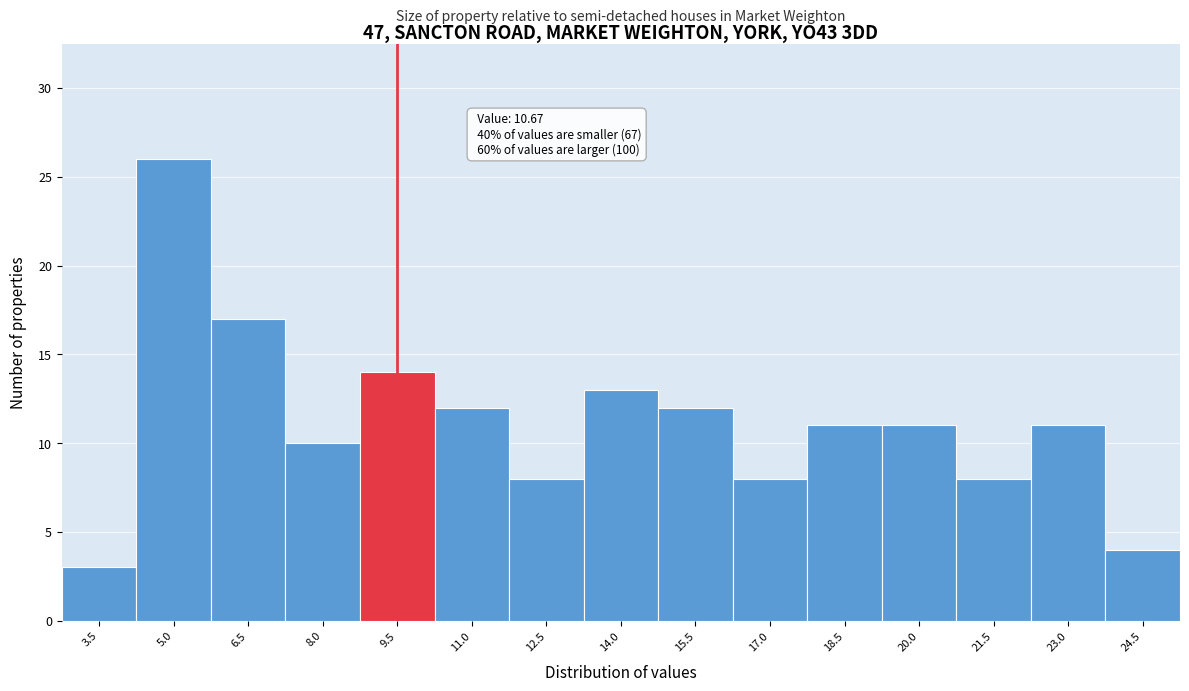

Reading left to right, extract all data points from this chart.

3.5=3	5.0=26	6.5=17	8.0=10	9.5=14	11.0=12	12.5=8	14.0=13	15.5=12	17.0=8	18.5=11	20.0=11	21.5=8	23.0=11	24.5=4